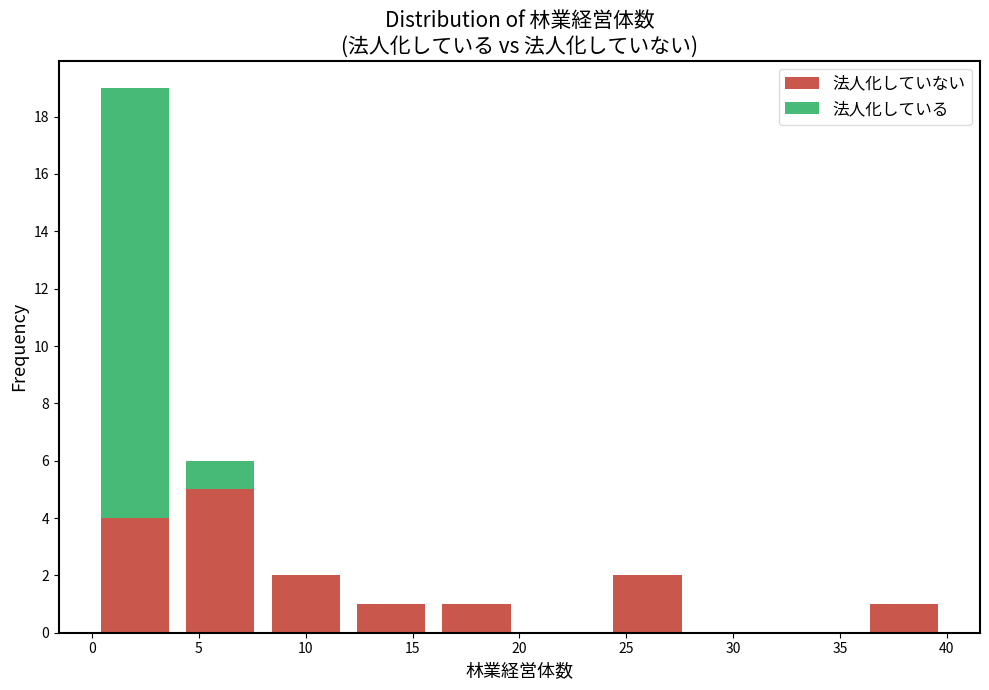

Reading left to right, transcribe this chart: for each stacked bar, give the range it covers on the x-axis and its total height. The values are not printed on the chart, so give them approximately, as read against the axis.

0 to 4: 19
4 to 8: 6
8 to 12: 2
12 to 16: 1
16 to 20: 1
20 to 24: 0
24 to 28: 2
28 to 32: 0
32 to 36: 0
36 to 40: 1